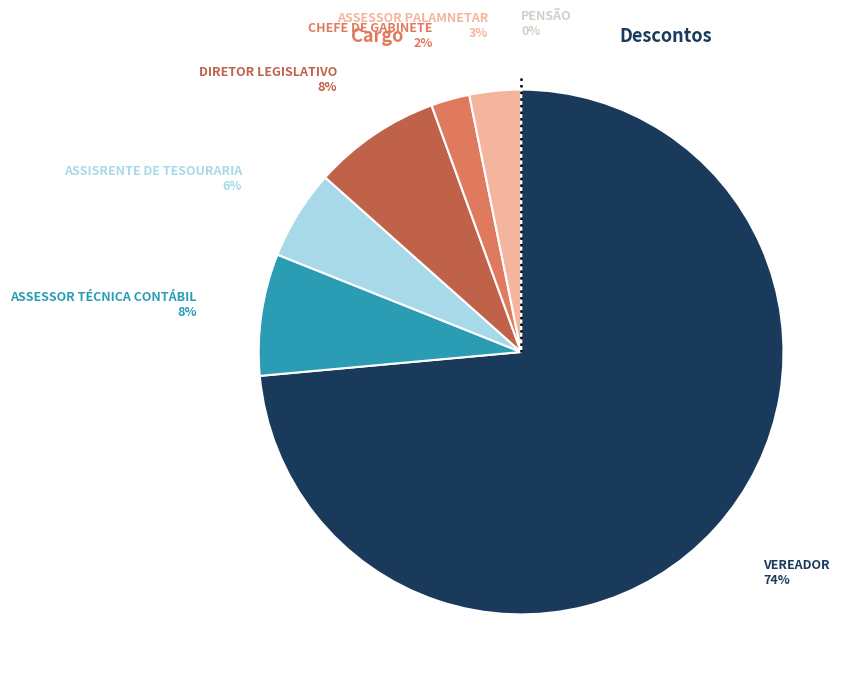

Which has a higher value, ASSESSOR TÉCNICA CONTÁBIL or ASSISRENTE DE TESOURARIA?

ASSESSOR TÉCNICA CONTÁBIL